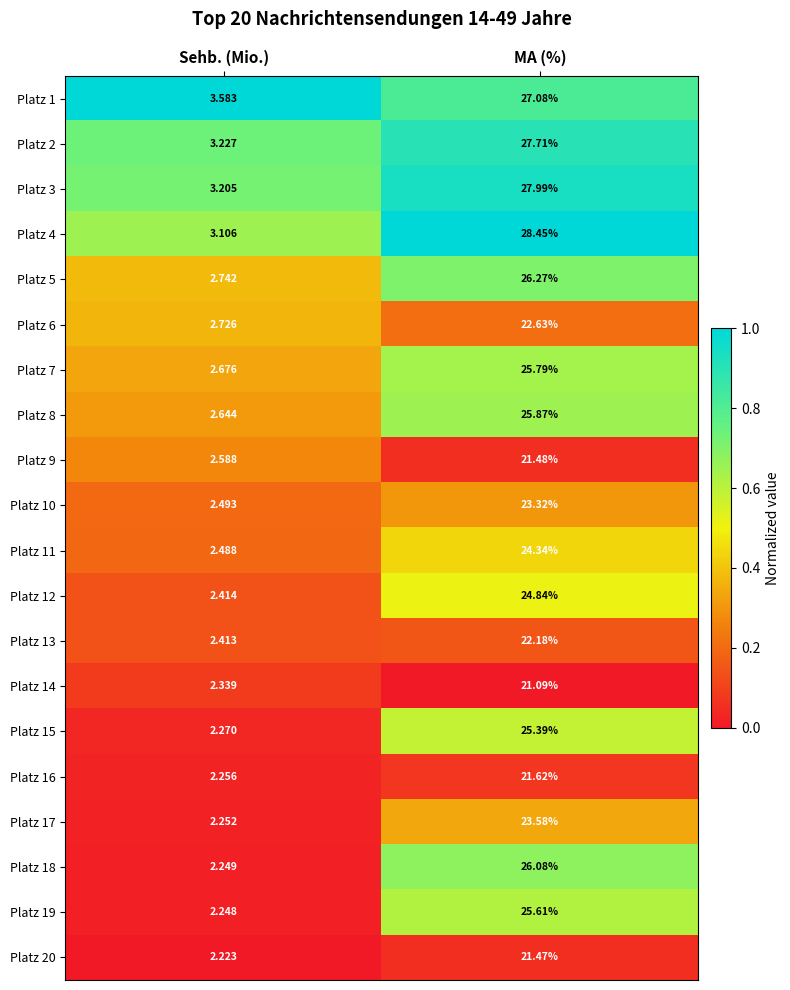

At which label is Platz 19 closest to 13?

Sehb. (Mio.)